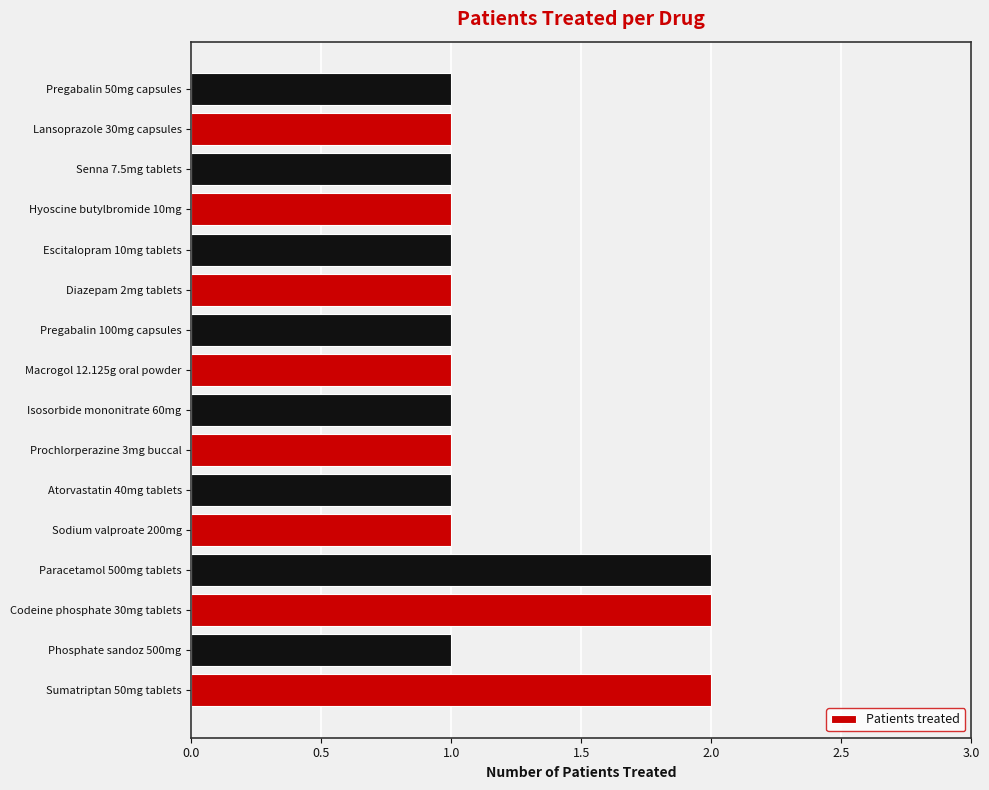

Reading bottom to top, transcribe all the data shown in this chart.

Sumatriptan 50mg tablets=2	Phosphate sandoz 500mg=1	Codeine phosphate 30mg tablets=2	Paracetamol 500mg tablets=2	Sodium valproate 200mg=1	Atorvastatin 40mg tablets=1	Prochlorperazine 3mg buccal=1	Isosorbide mononitrate 60mg=1	Macrogol 12.125g oral powder=1	Pregabalin 100mg capsules=1	Diazepam 2mg tablets=1	Escitalopram 10mg tablets=1	Hyoscine butylbromide 10mg=1	Senna 7.5mg tablets=1	Lansoprazole 30mg capsules=1	Pregabalin 50mg capsules=1